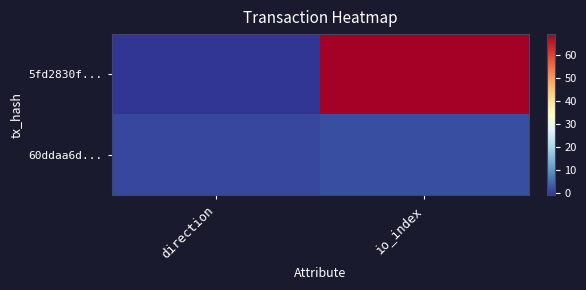

List the series in order of their overall mean, lowest first.

60ddaa6d..., 5fd2830f...